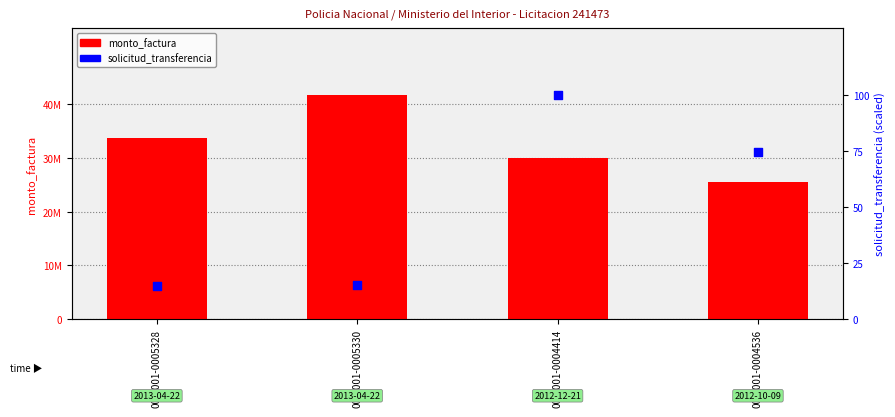

What is the total value across all series at 001-001-0005328?

33700015.0